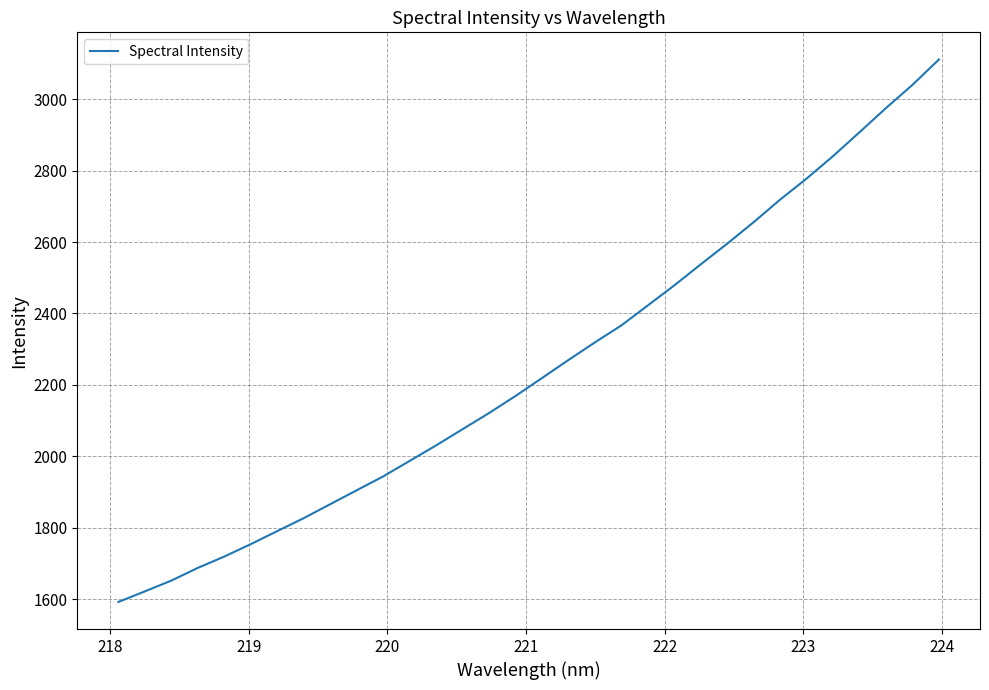

What is the maximum value shown in the chart?

3111.6